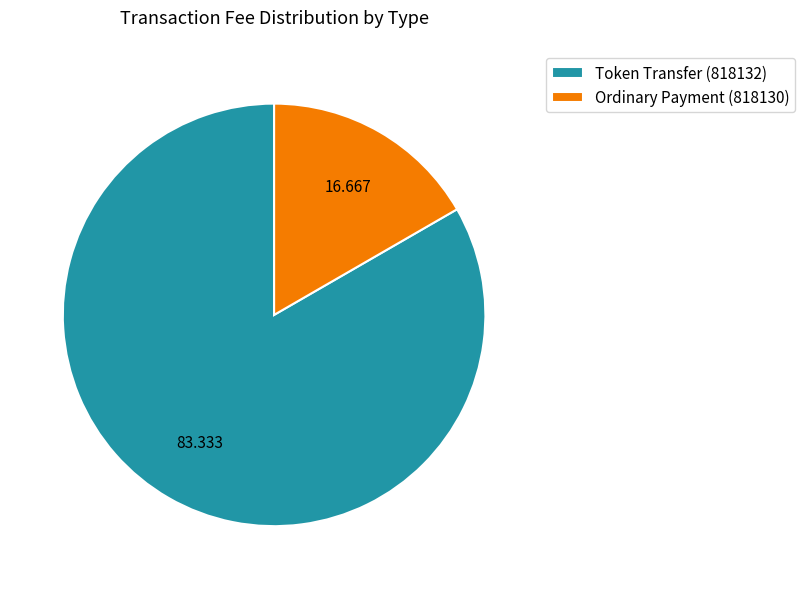

Count the number of slices in the pie.

2